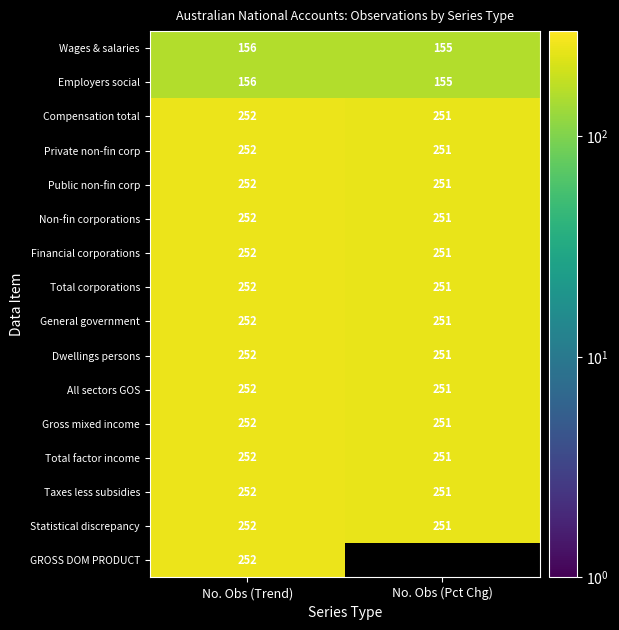

What is the sum of all All sectors GOS values?

503